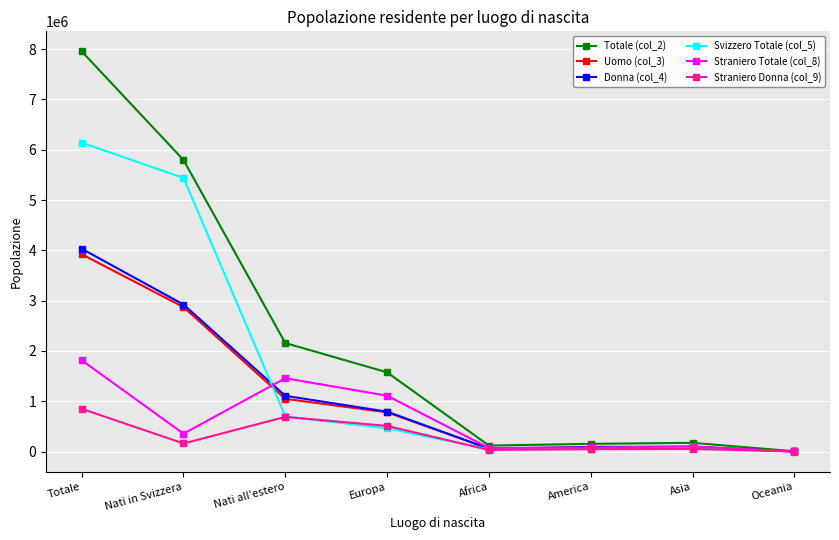

Which series has the largest total across all categories?

Totale (col_2)